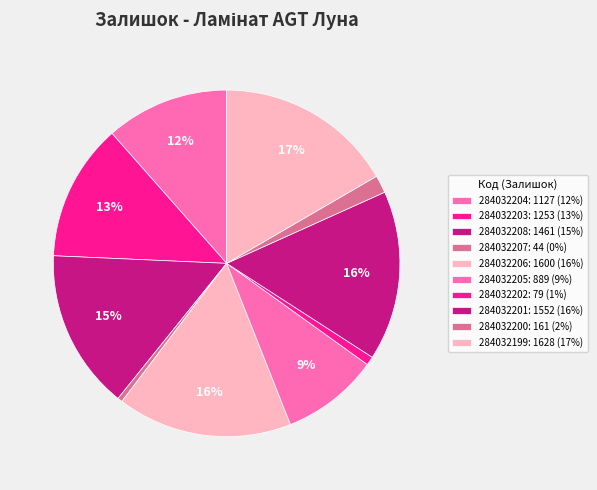

Count the number of slices in the pie.

10